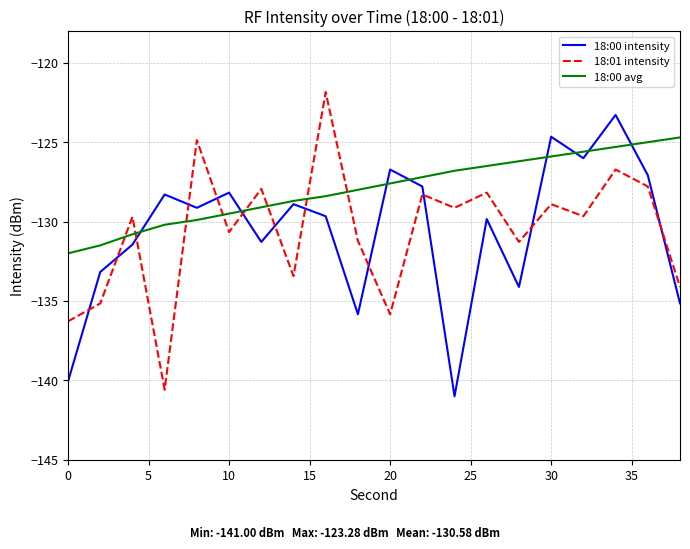

What is the lowest value of the 18:00 avg series?

-132.0